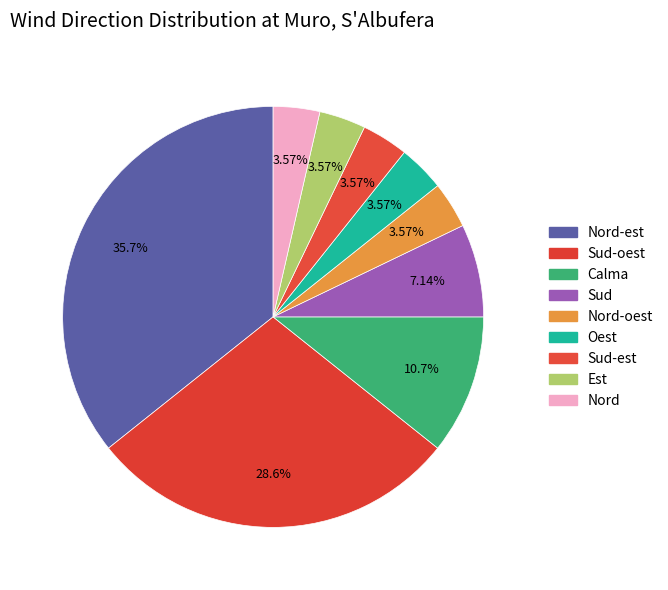

How many slices are in this pie chart?

9